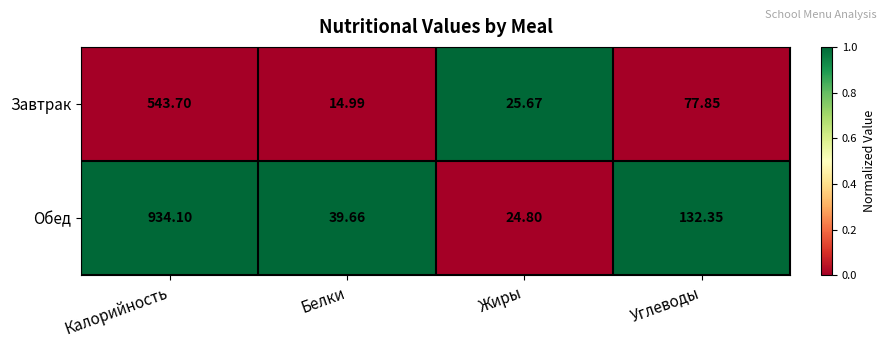

Where does the Завтрак series first go above 77?

Калорийность